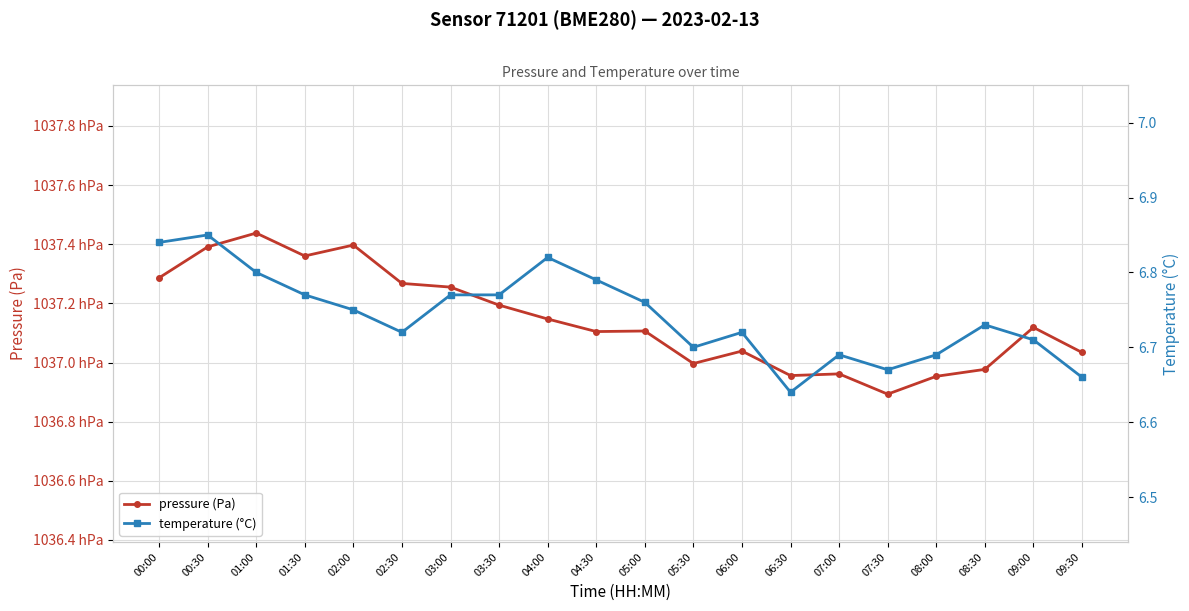

The value of pressure (Pa) at 06:00 is 103703.9. True or false?

True